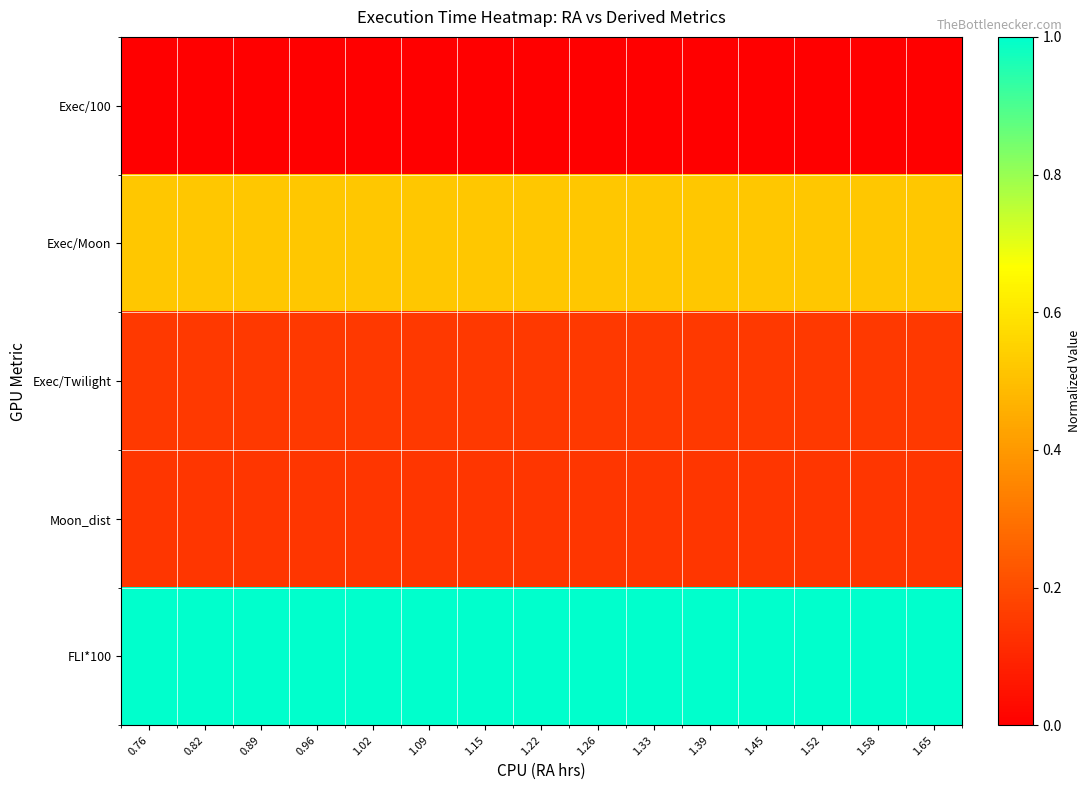

Reading right to left, what are all the values shown in this chart?

Exec/100: 1.65=0.0	1.58=0.0	1.52=0.0	1.45=0.0	1.39=0.0	1.33=0.0	1.26=0.0	1.22=0.0	1.15=0.0	1.09=0.0	1.02=0.0	0.96=0.0	0.89=0.0	0.82=0.0	0.76=0.0
Exec/Moon: 1.65=0.5	1.58=0.5	1.52=0.5	1.45=0.5	1.39=0.5	1.33=0.5	1.26=0.5	1.22=0.5	1.15=0.5	1.09=0.5	1.02=0.5	0.96=0.5	0.89=0.5	0.82=0.5	0.76=0.5
Exec/Twilight: 1.65=0.1	1.58=0.1	1.52=0.1	1.45=0.1	1.39=0.1	1.33=0.1	1.26=0.1	1.22=0.1	1.15=0.1	1.09=0.1	1.02=0.1	0.96=0.1	0.89=0.1	0.82=0.1	0.76=0.1
Moon_dist: 1.65=0.1	1.58=0.1	1.52=0.1	1.45=0.1	1.39=0.1	1.33=0.1	1.26=0.1	1.22=0.1	1.15=0.1	1.09=0.1	1.02=0.1	0.96=0.1	0.89=0.1	0.82=0.1	0.76=0.1
FLI*100: 1.65=1.0	1.58=1.0	1.52=1.0	1.45=1.0	1.39=1.0	1.33=1.0	1.26=1.0	1.22=1.0	1.15=1.0	1.09=1.0	1.02=1.0	0.96=1.0	0.89=1.0	0.82=1.0	0.76=1.0